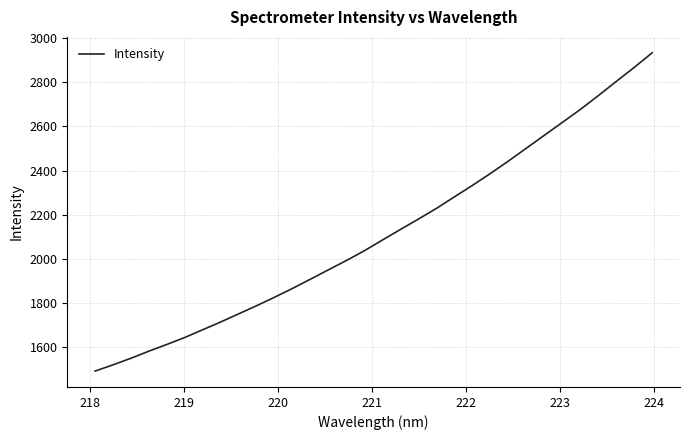

What is the difference between the maximum and minimum values?

1444.3